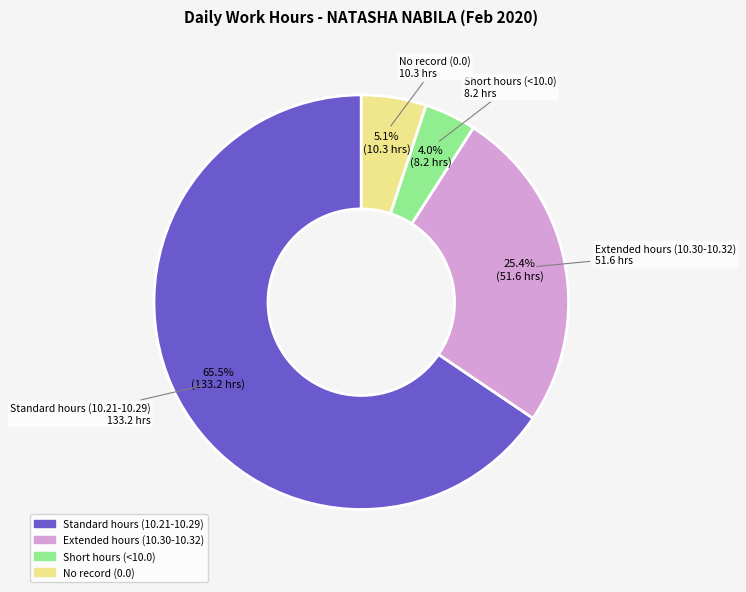

Does any single category account for the majority?

Yes